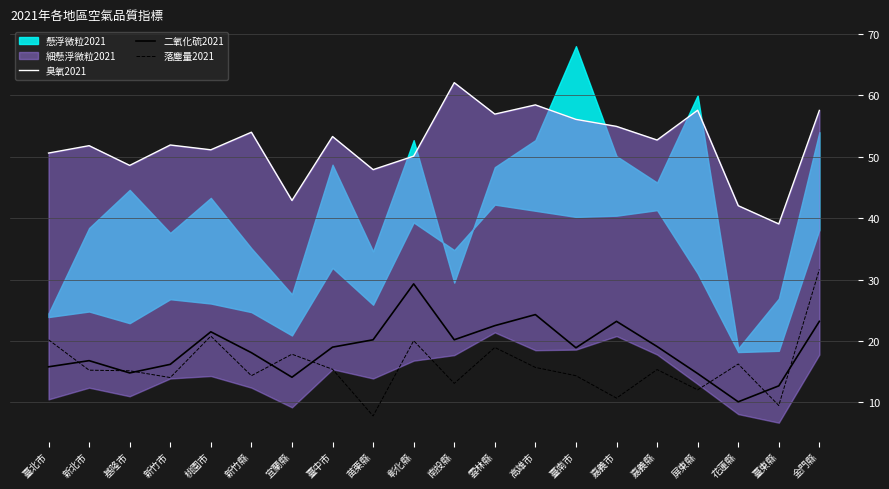

Rank the categories by 二氧化硫2021 value from highest to lowest.

彰化縣, 高雄市, 嘉義市, 金門縣, 雲林縣, 桃園市, 苗栗縣, 南投縣, 嘉義縣, 臺中市, 臺南市, 新竹縣, 新北市, 新竹市, 臺北市, 基隆市, 屏東縣, 宜蘭縣, 臺東縣, 花蓮縣